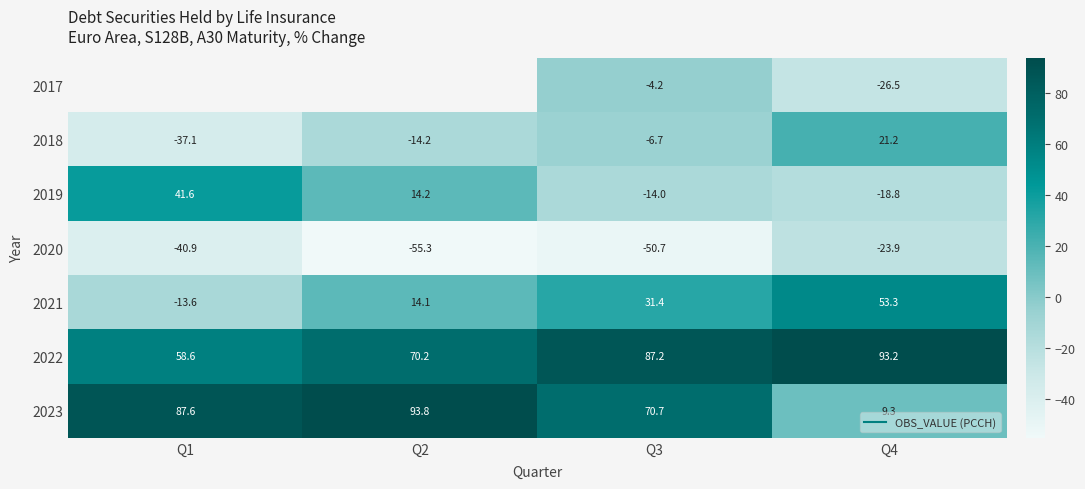

True or false: 2017 has a value of -1.5 at Q3.

False